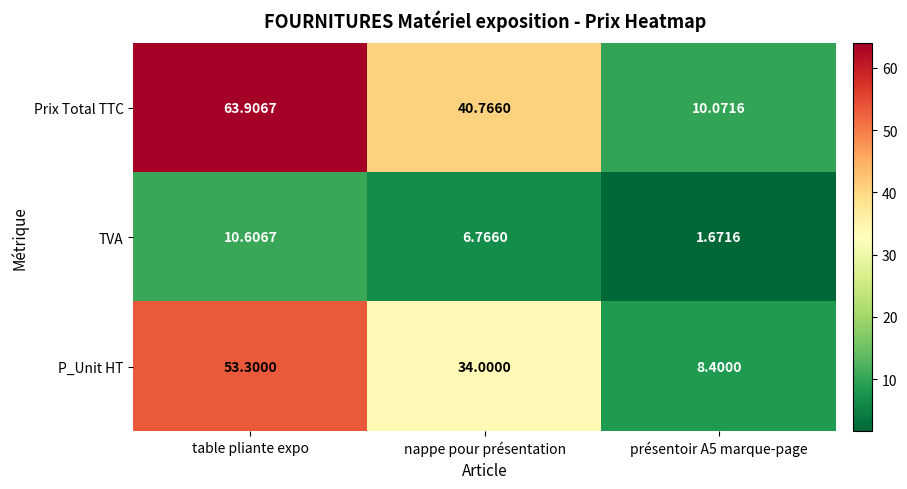

At which label is P_Unit HT closest to 30?

nappe pour présentation